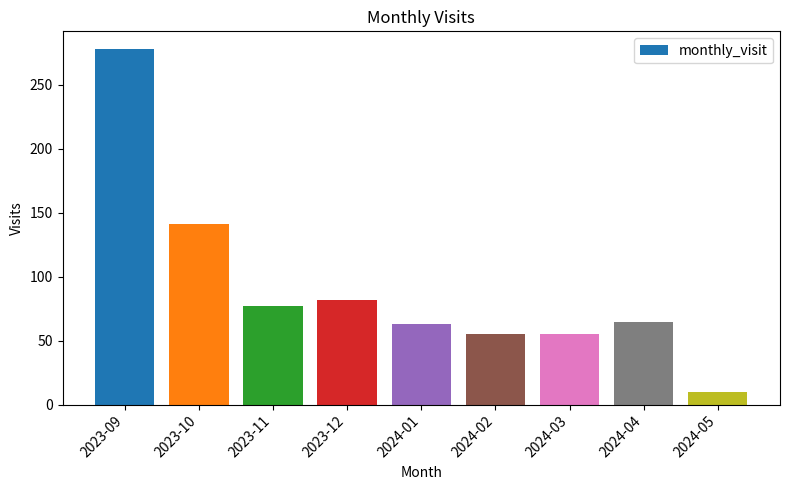

Between 2024-03 and 2023-09, which is larger?

2023-09